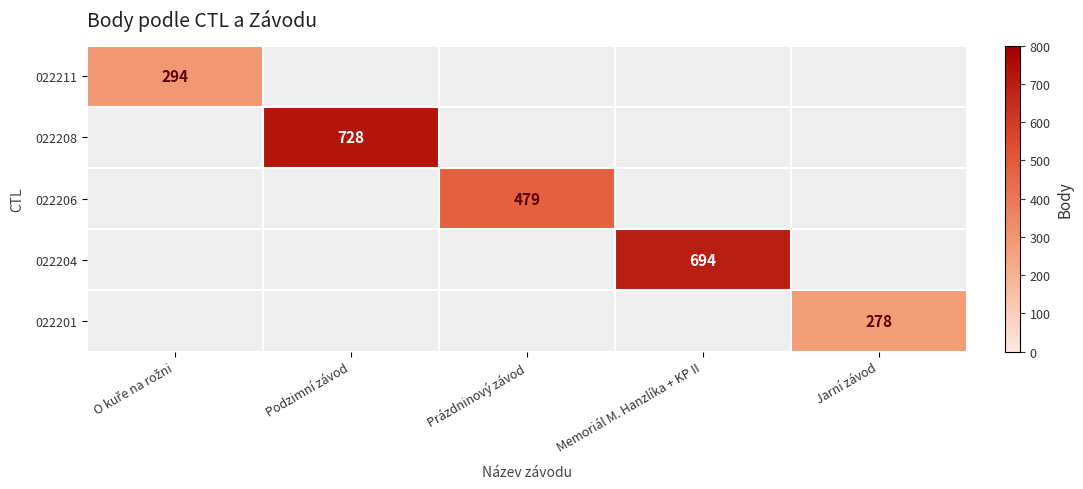

How many series are shown in this chart?

5